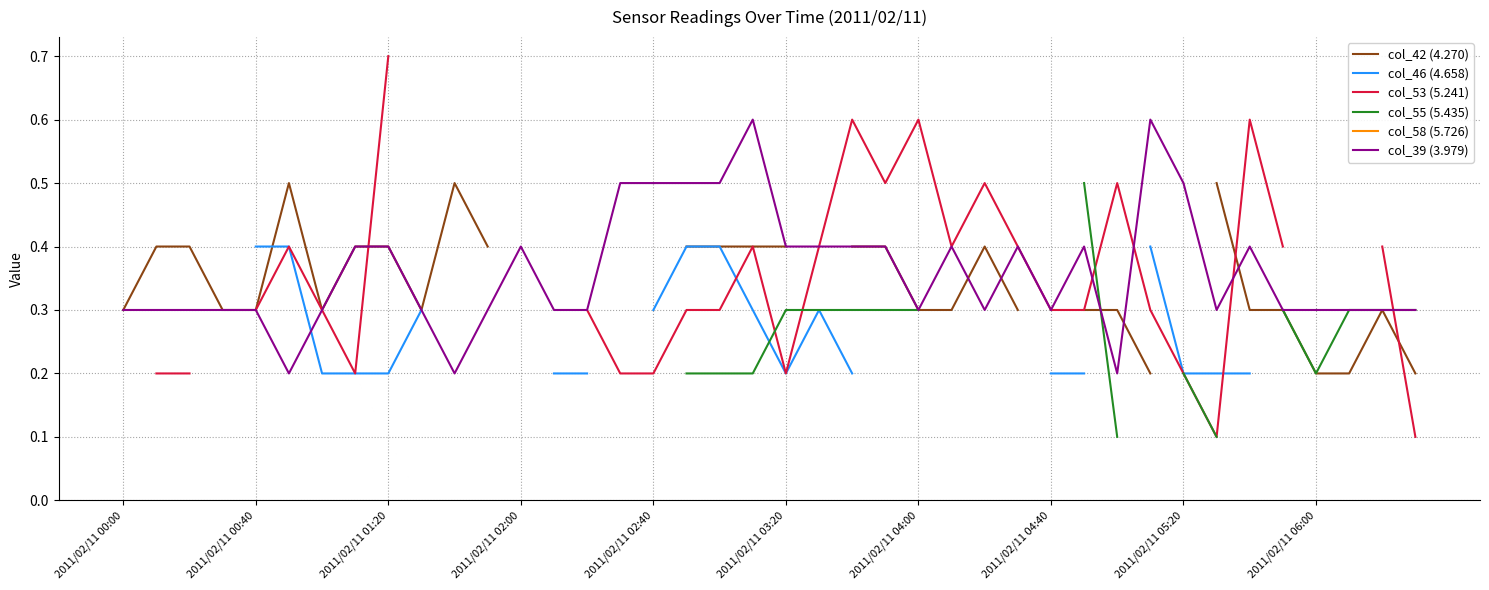

At which label does col_39 (3.979) reach its peak?

19